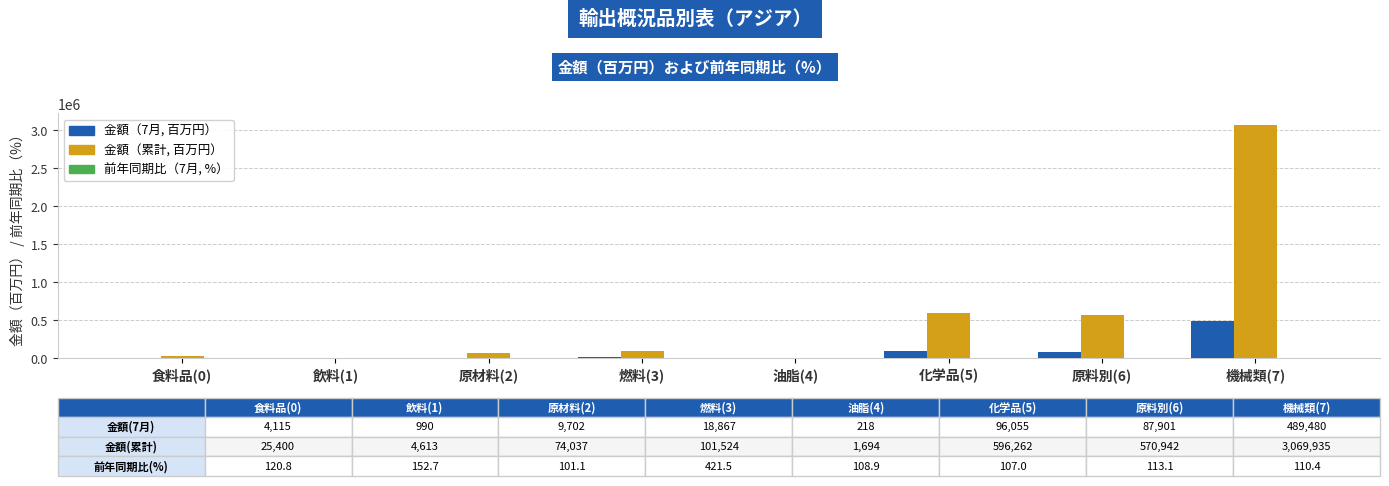

How many groups of bars are there?

8